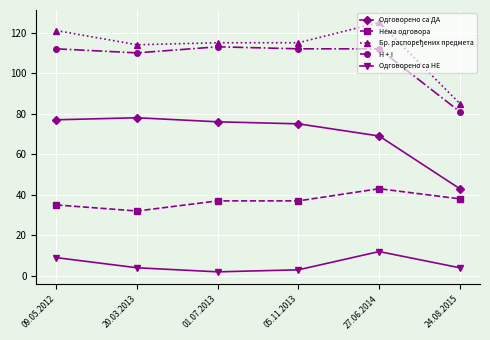

True or false: Одговорено са НЕ and Одговорено са ДА cross at least once.

False